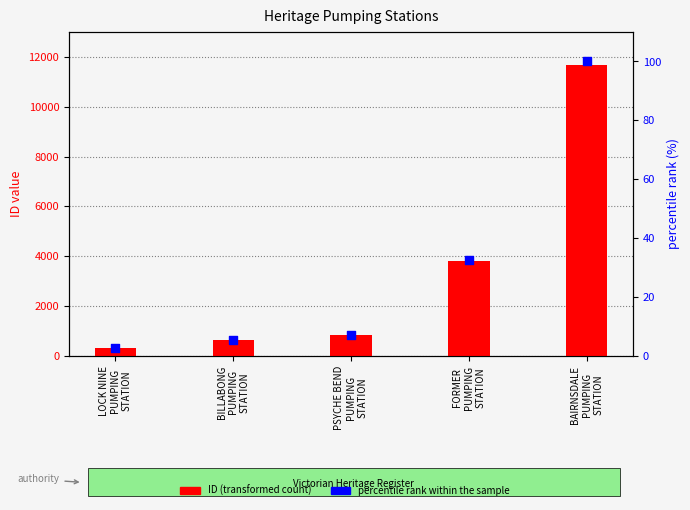

Is the value of percentile rank within the sample at BILLABONG
PUMPING
STATION greater than the value of ID (transformed count) at LOCK NINE
PUMPING
STATION?

No